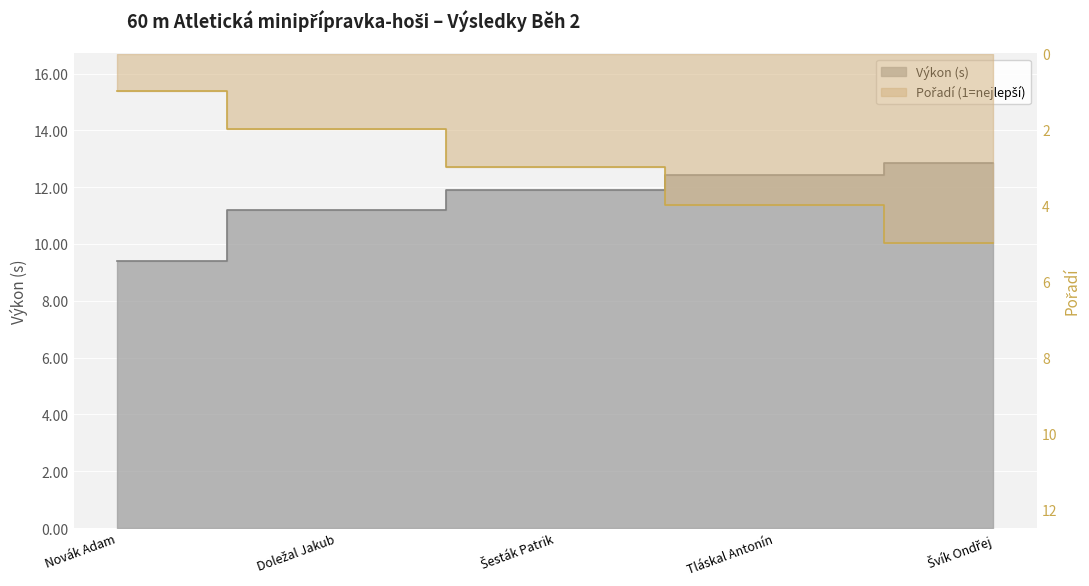

True or false: Pořadí and Výkon (s) cross at least once.

False